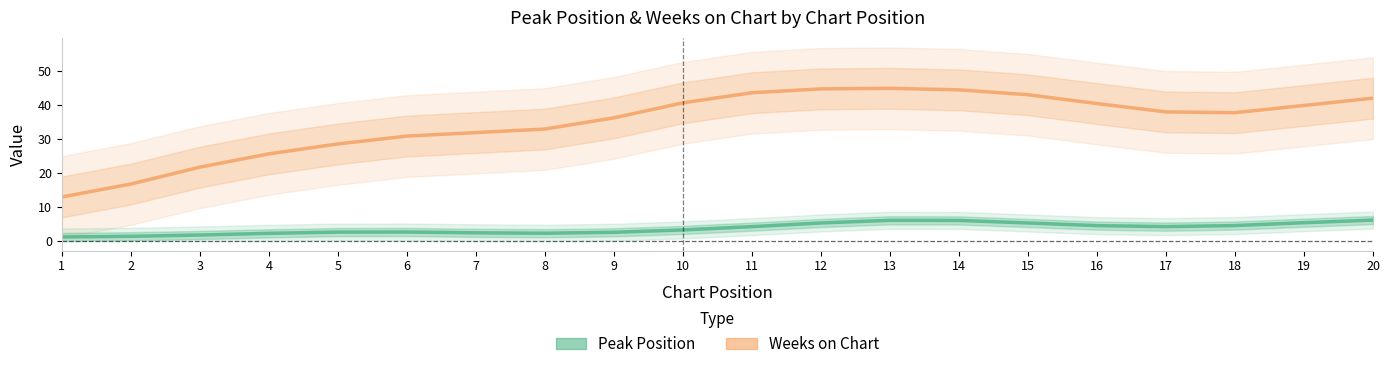

The Peak Position series shows 2.0 at 2. True or false?

False